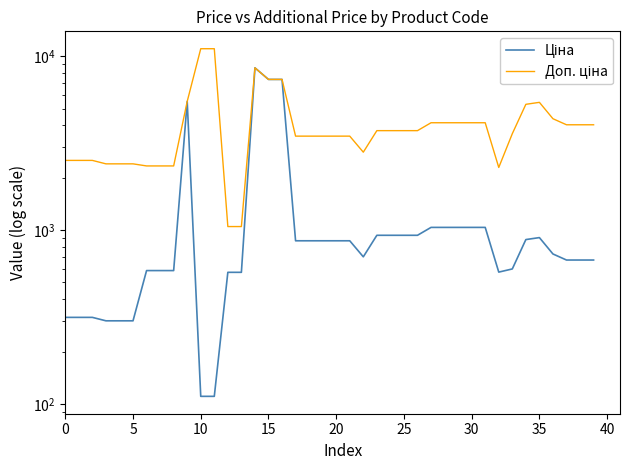

True or false: Доп. ціна and Ціна cross at least once.

False